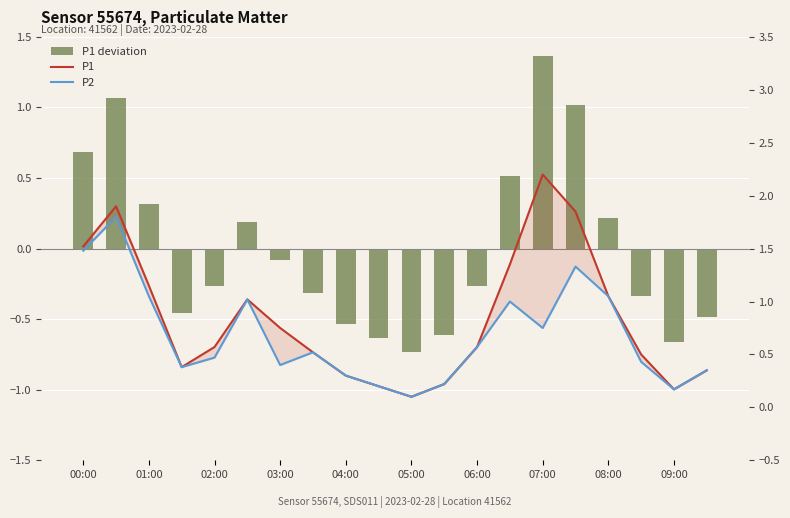

How many data points does each series have?

20